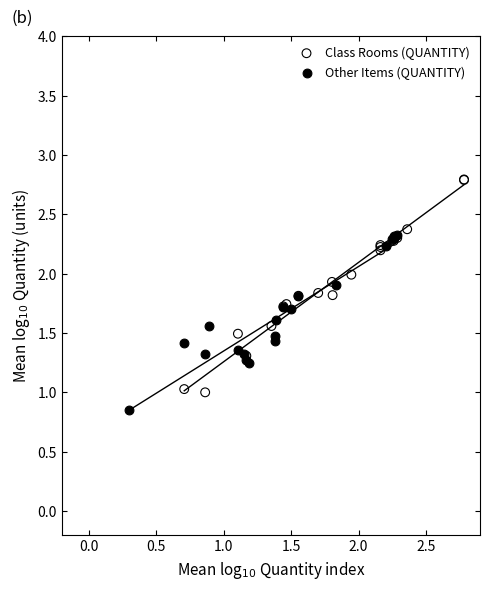

Which series contains the lowest Y value?

Other Items (QUANTITY)